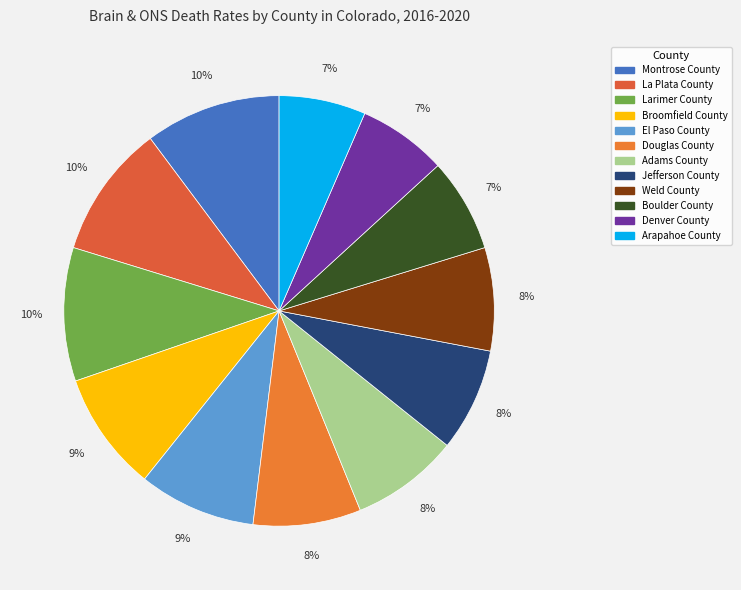

Rank the categories by value from highest to lowest.

Montrose County, La Plata County, Larimer County, Broomfield County, El Paso County, Douglas County, Adams County, Jefferson County, Weld County, Boulder County, Denver County, Arapahoe County